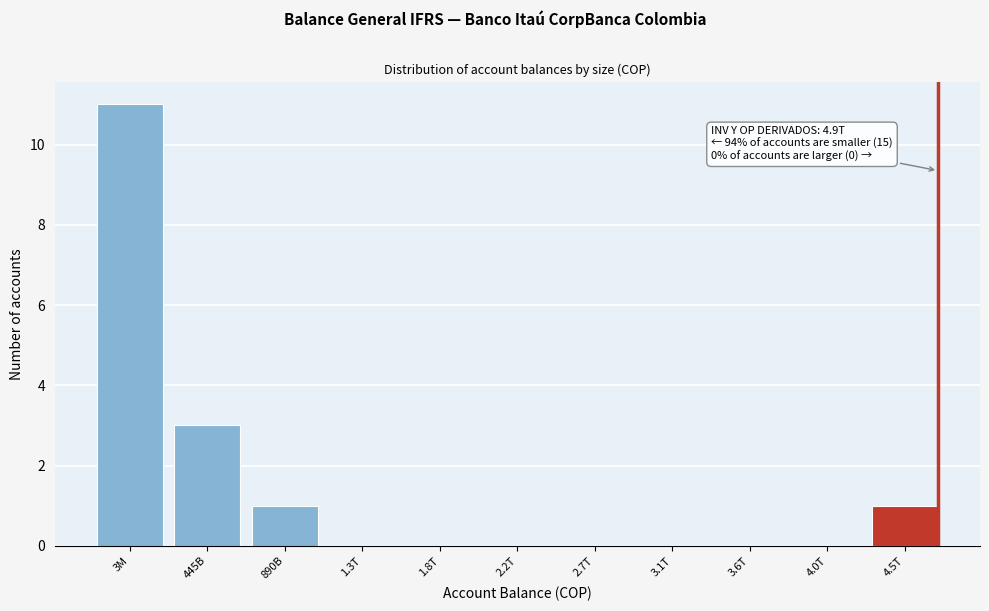

Reading left to right, list all the values displayed in this chart.

3M=11	445B=3	890B=1	1.3T=0	1.8T=0	2.2T=0	2.7T=0	3.1T=0	3.6T=0	4.0T=0	4.5T=1